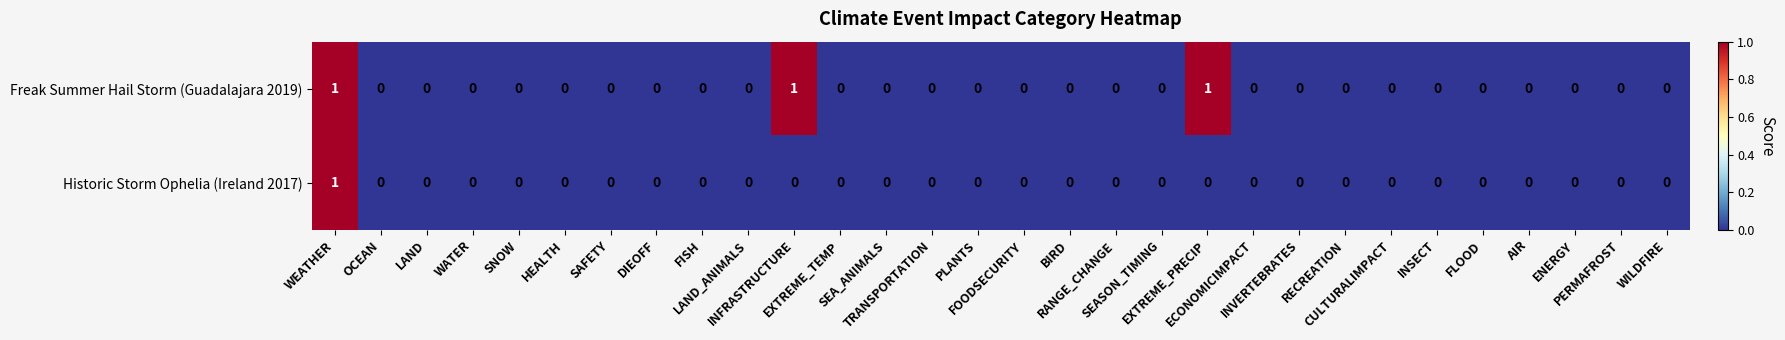

What is the maximum value shown in the chart?

1